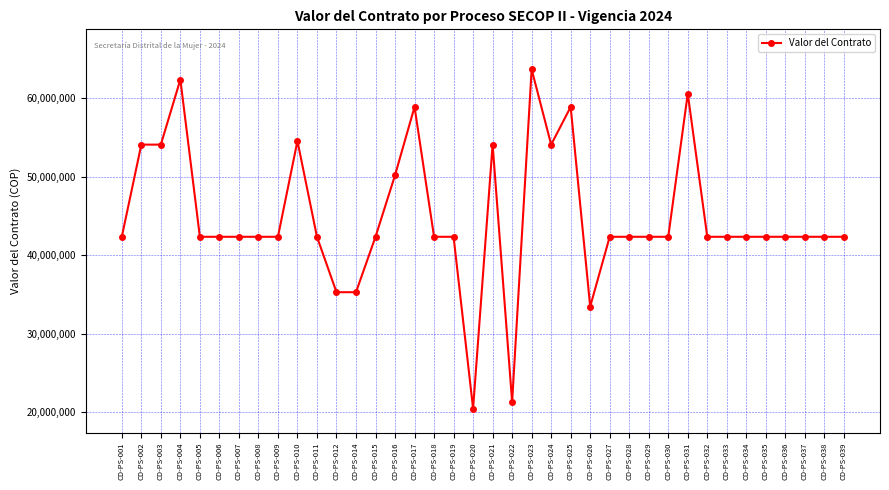

What is the change in value from CD-PS-012 to CD-PS-021?

+18801333